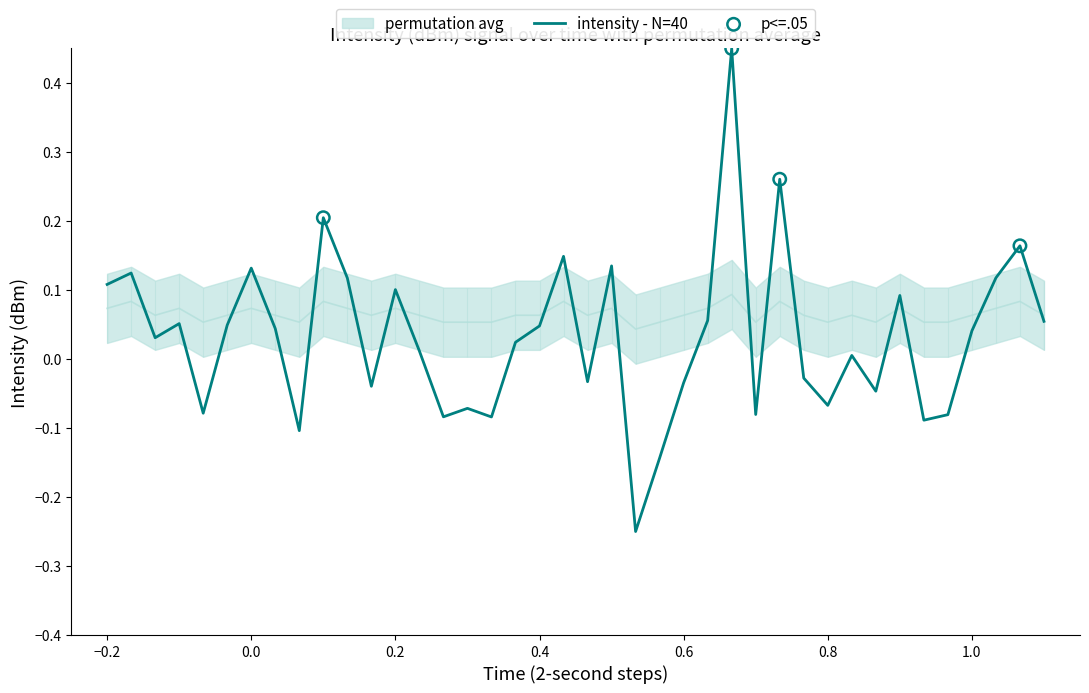

Which series contains the highest Y value?

intensity(dBm)